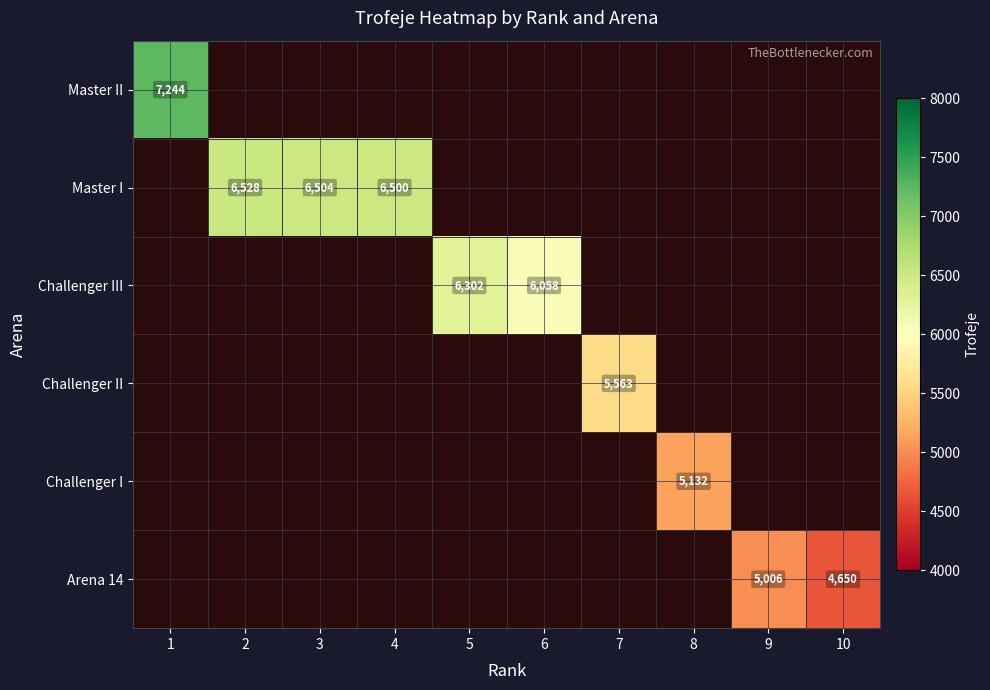

True or false: Master II has a value of 7244 at 1.

True